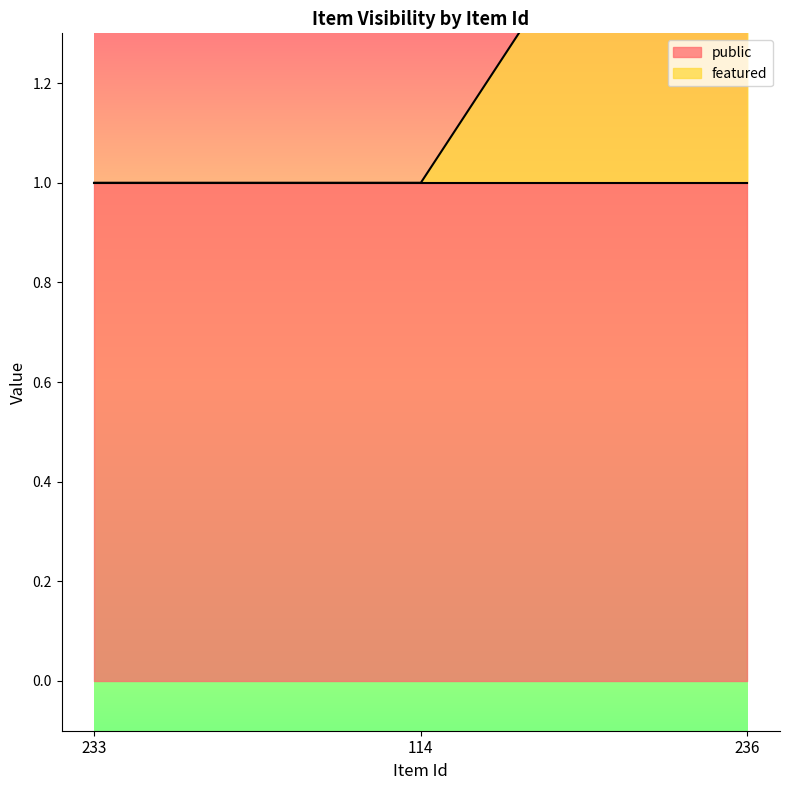

What is the minimum value shown in the chart?

1